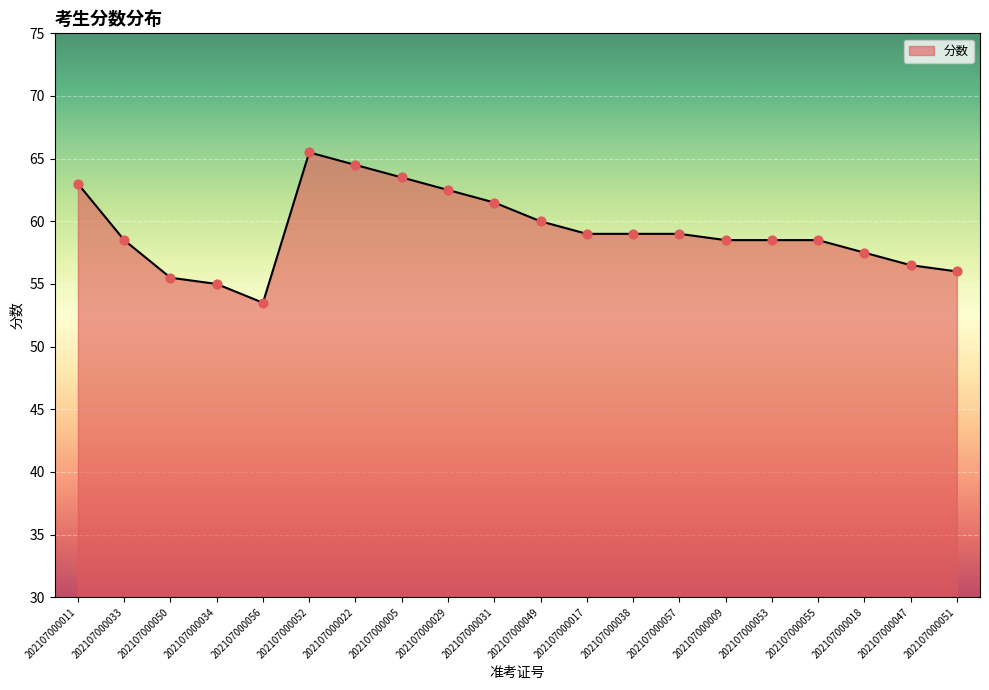

What is the change in value from 202107000034 to 202107000053?

+3.5